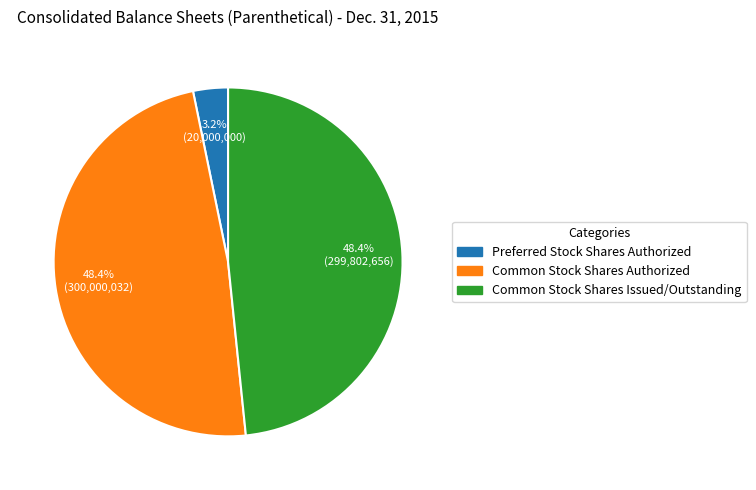

To the nearest percent, what is the average slice percentage?

33%